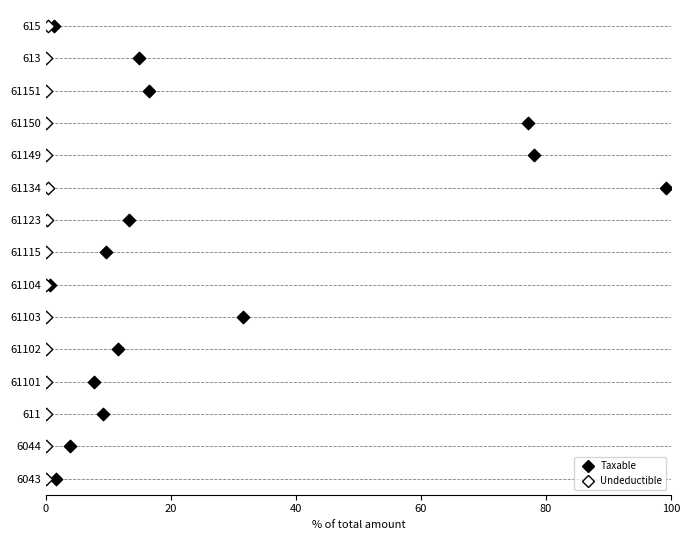

What are all the series names shown in the legend?

Taxable, Undeductible